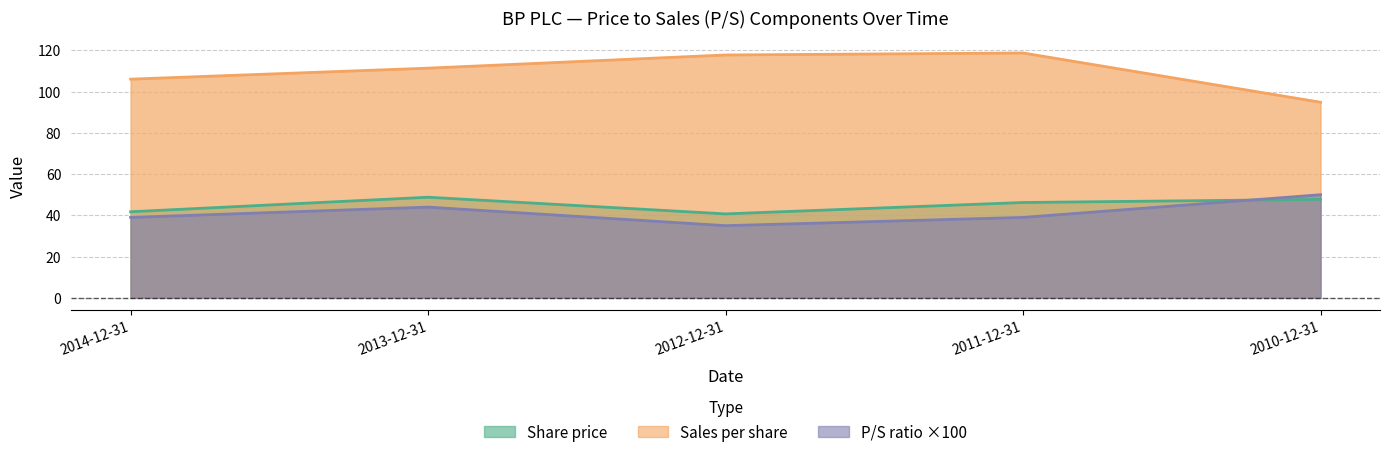

What is the minimum value for P/S ratio?

35.0